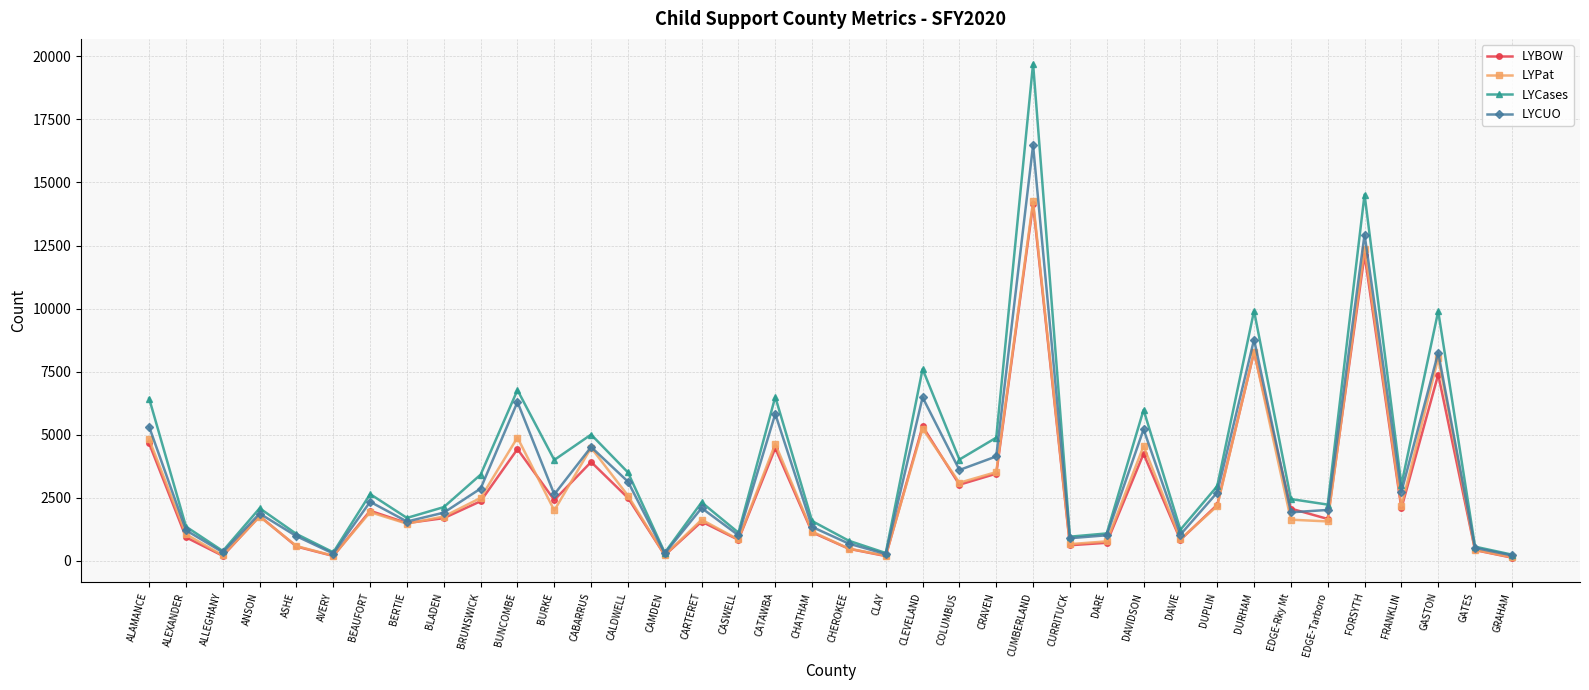

Where is the first local minimum for LYCUO?

ALLEGHANY